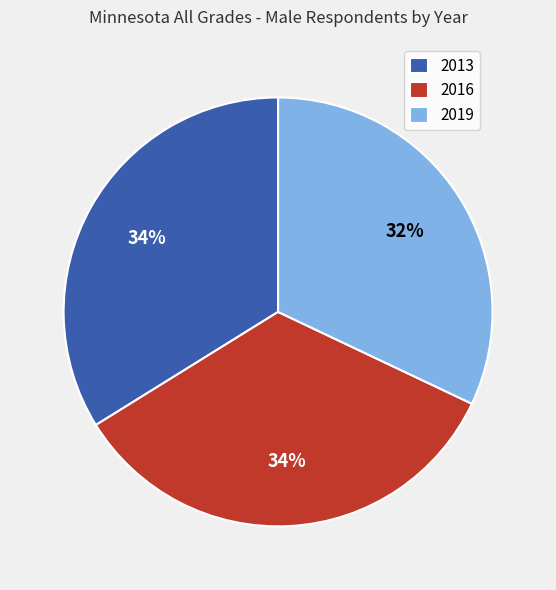

To the nearest percent, what is the combined percentage of 2016 and 2019?

66%